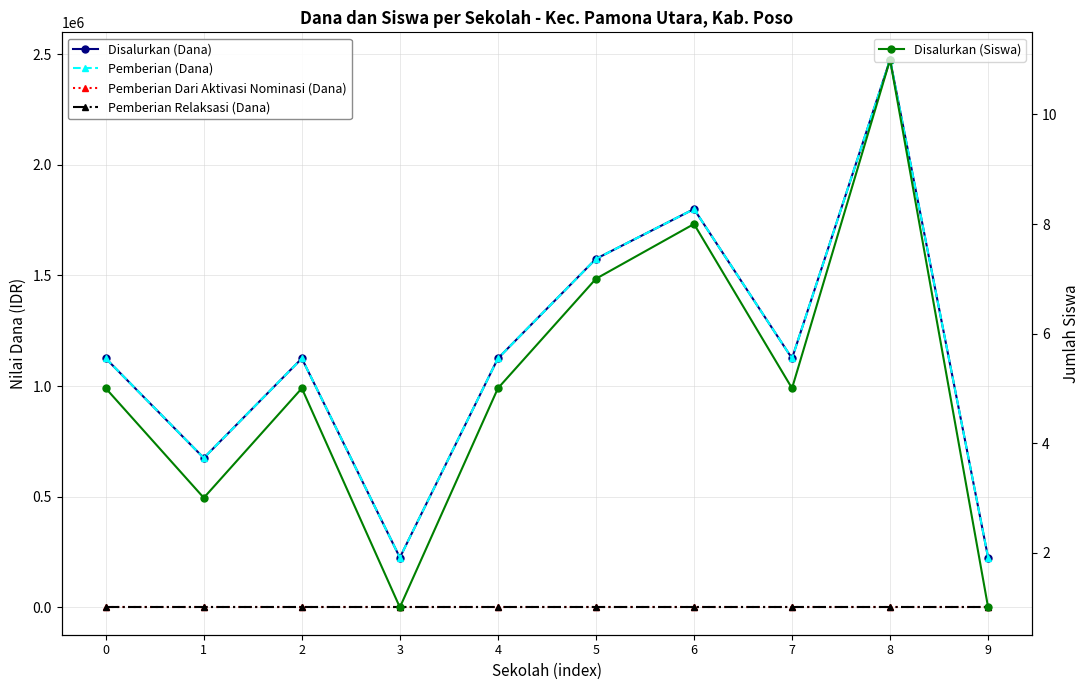

Reading left to right, list all the values displayed in this chart.

Disalurkan (Dana): 0=1125000	1=675000	2=1125000	3=225000	4=1125000	5=1575000	6=1800000	7=1125000	8=2475000	9=225000
Pemberian (Dana): 0=1125000	1=675000	2=1125000	3=225000	4=1125000	5=1575000	6=1800000	7=1125000	8=2475000	9=225000
Pemberian Dari Aktivasi Nominasi (Dana): 0=0	1=0	2=0	3=0	4=0	5=0	6=0	7=0	8=0	9=0
Pemberian Relaksasi (Dana): 0=0	1=0	2=0	3=0	4=0	5=0	6=0	7=0	8=0	9=0
Disalurkan (Siswa): 0=5	1=3	2=5	3=1	4=5	5=7	6=8	7=5	8=11	9=1